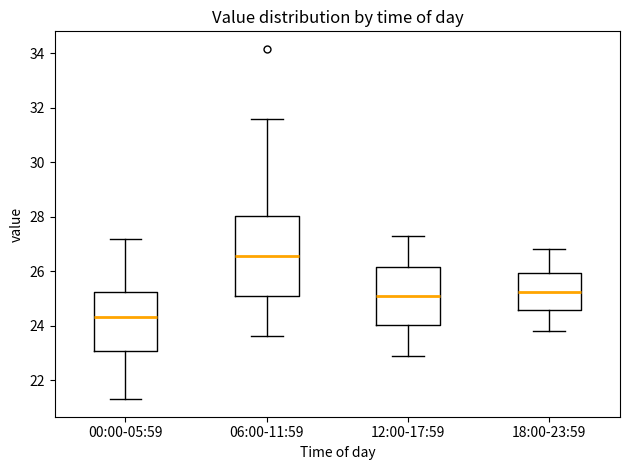

Which box is the tallest, from its lower edge to its upper edge?

06:00-11:59